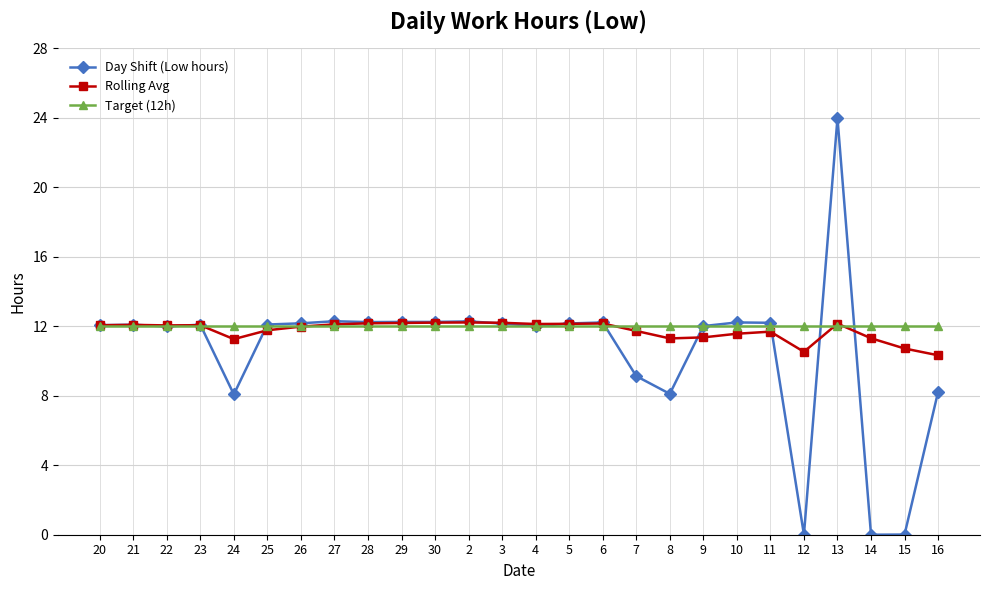

Which series ends up on top after the final intersection of Day Shift (Low hours) and Rolling Avg?

Rolling Avg